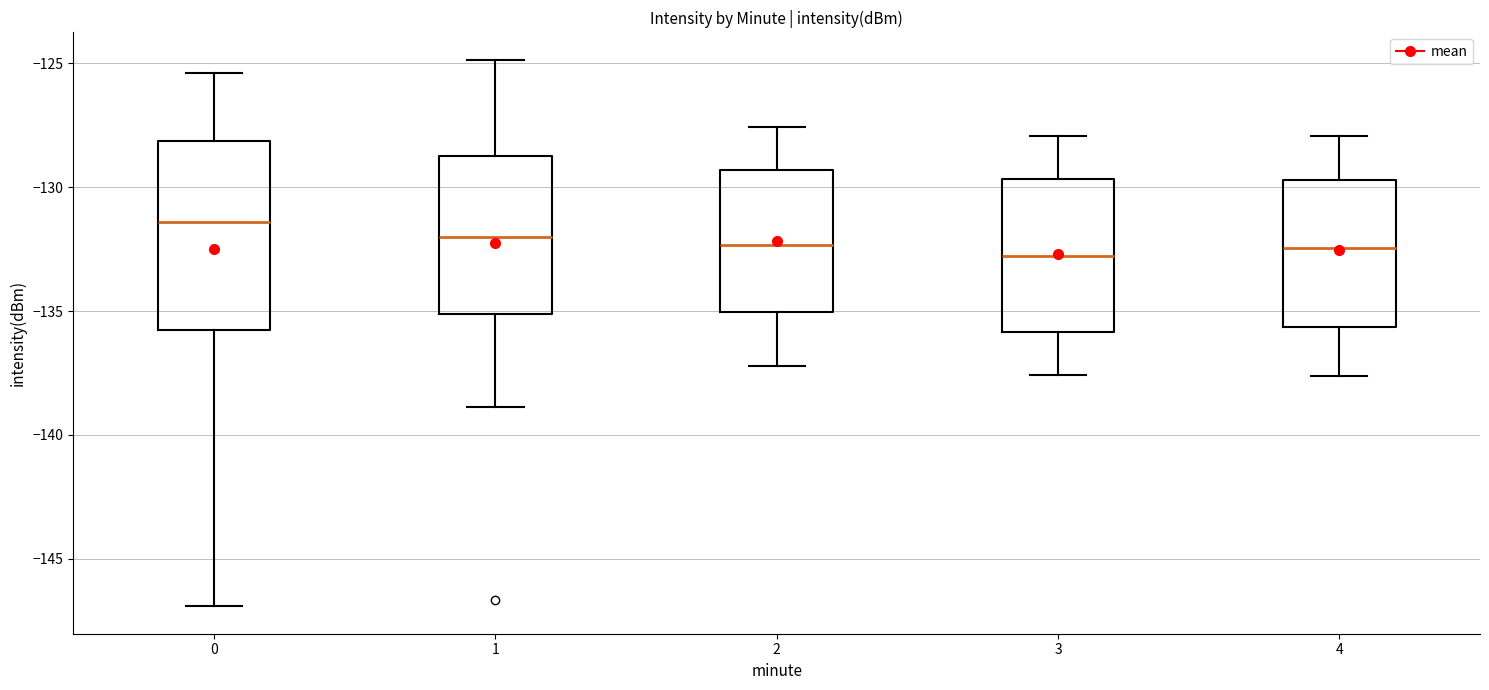

Where is the lower edge of the box at x = 1 on the y-axis? The values are not printed on the chart, so give them approximately, as read against the axis.

-135.0